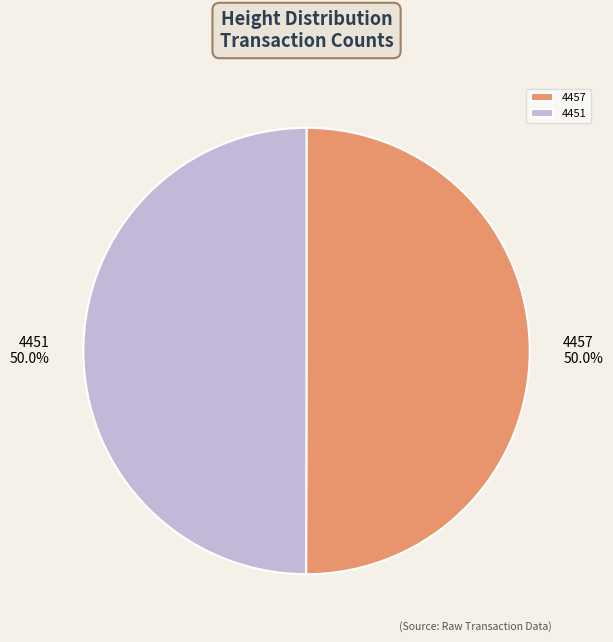

To the nearest percent, what percentage of the pie is 4451?

50%